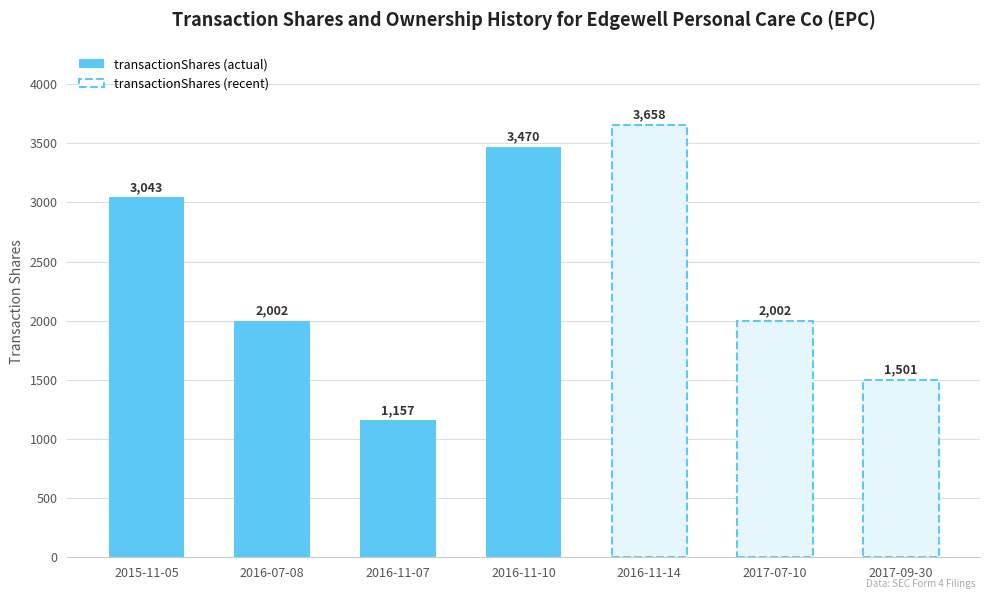

How many data points are less than 2002?

2